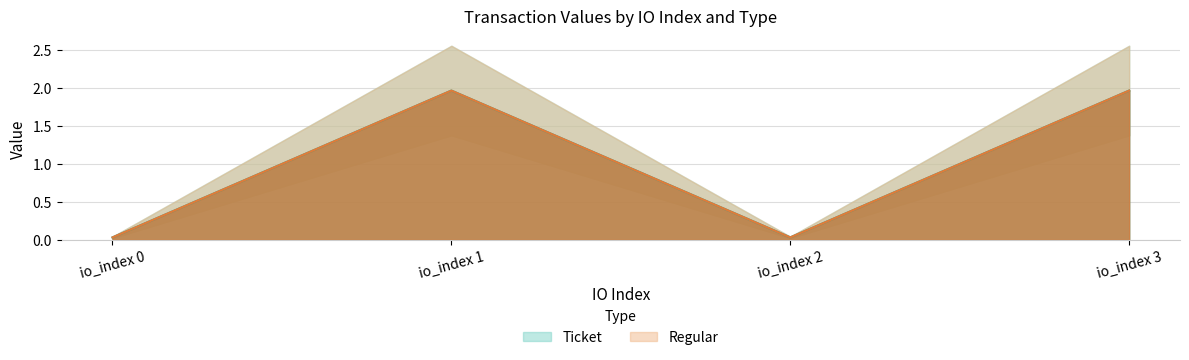

Where does the Regular series first go above 1?

io_index 1